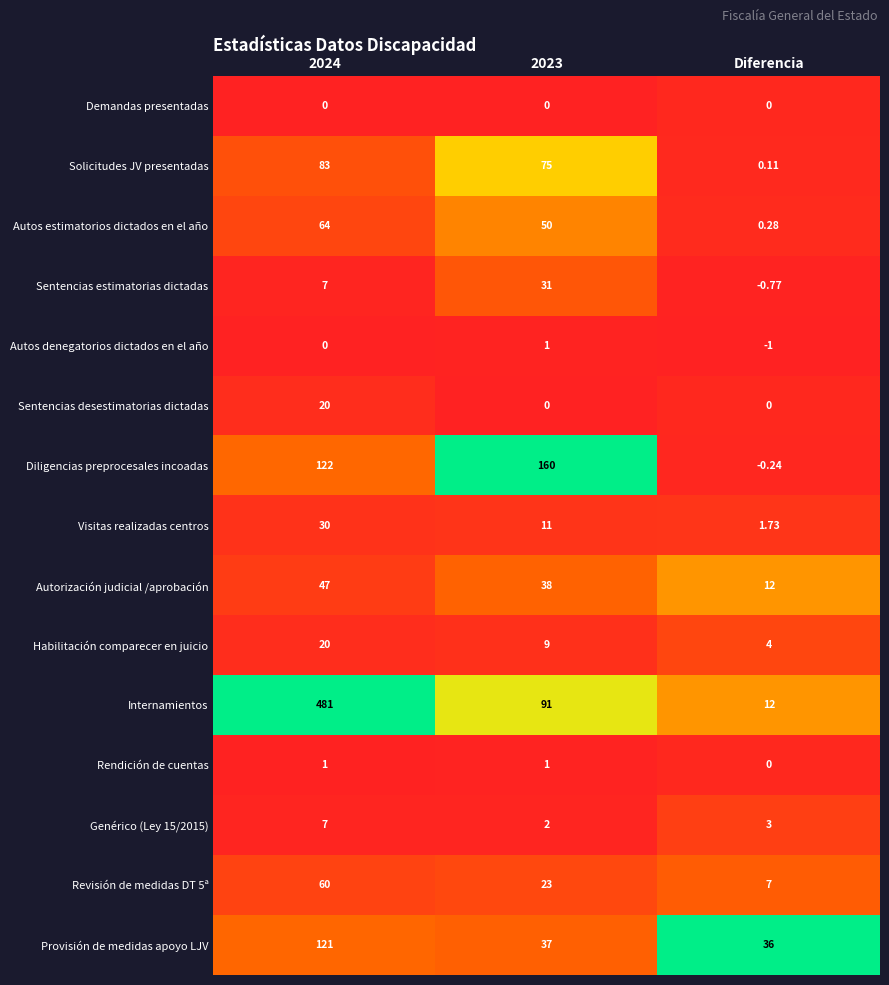

Which series has the largest range (max minus min)?

Internamientos